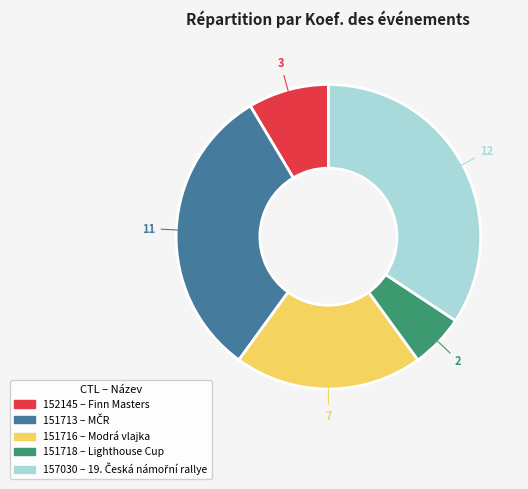

True or false: 157030 accounts for 28% of the total.

False